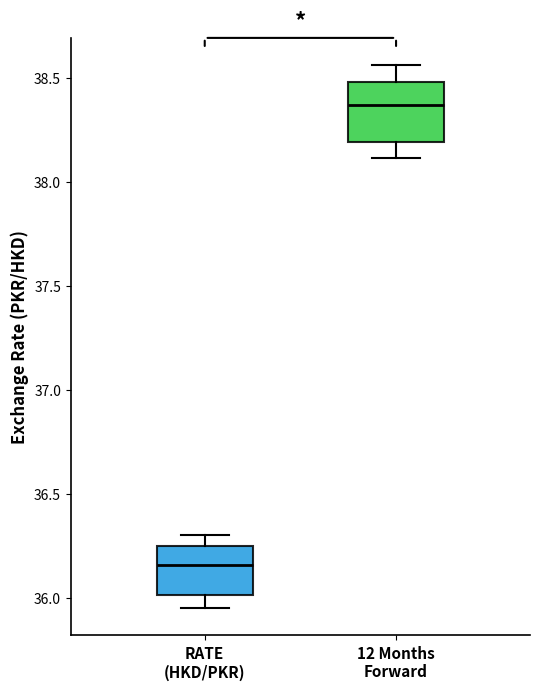

Which box is the tallest, from its lower edge to its upper edge?

12 Months Forward